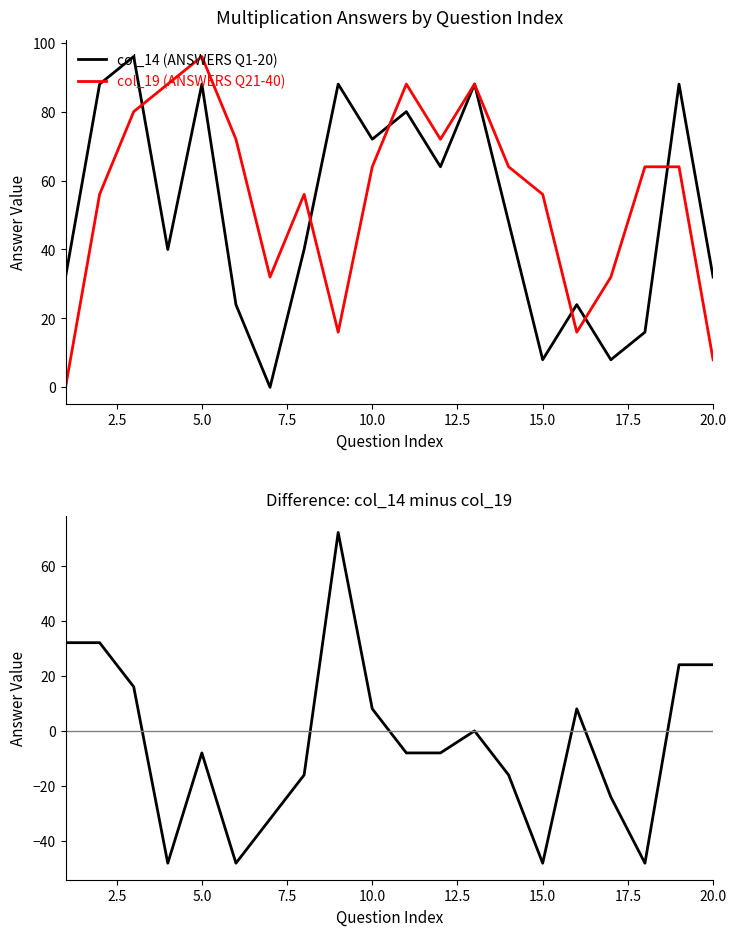

What is the difference between the maximum and minimum values in the col_19 (ANSWERS Q21-40) series?

96